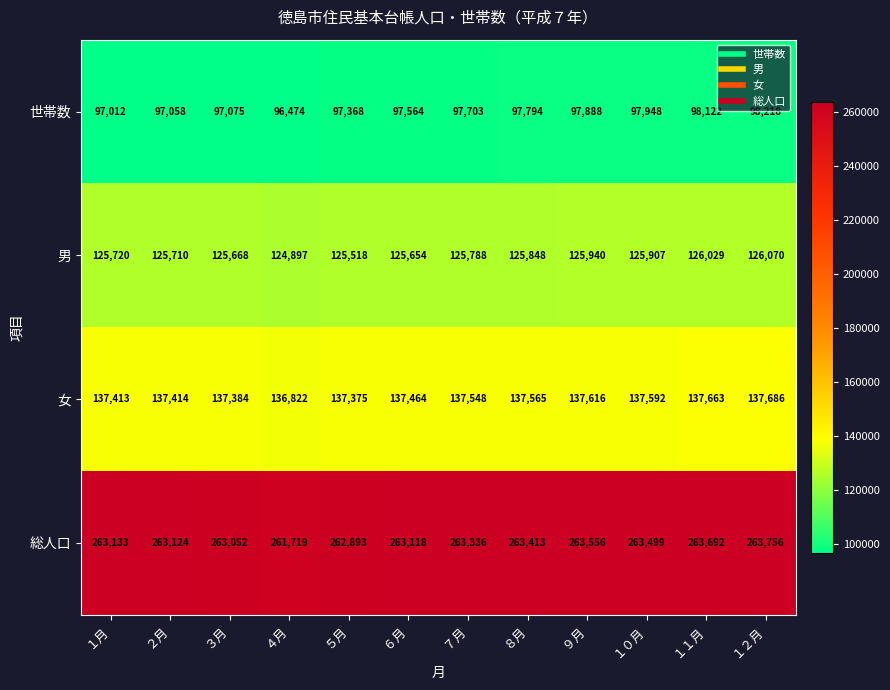

Which series changed the most between ８月 and １２月?

世帯数